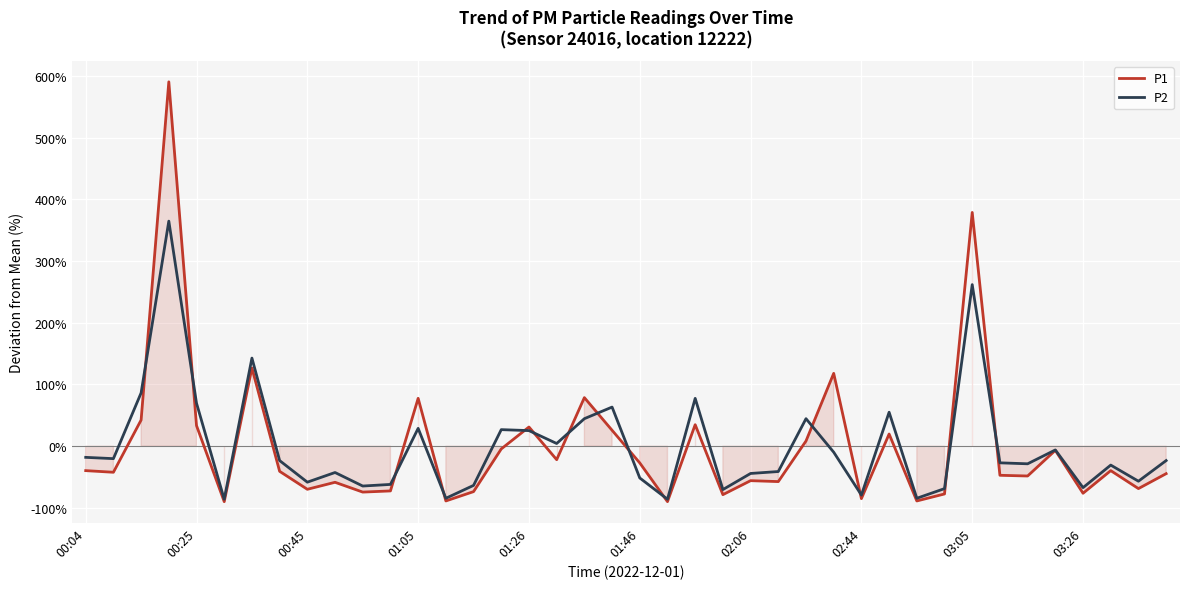

What is the highest value of the P2 series?

364.6